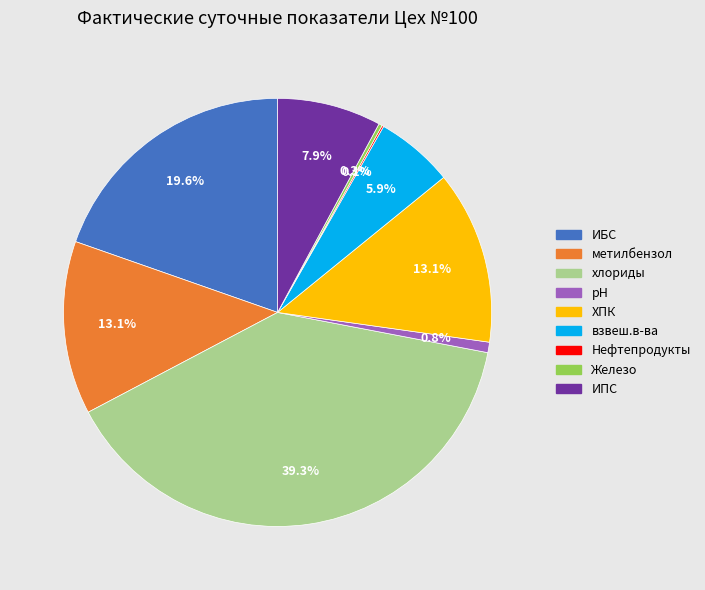

What portion of the pie excludes метилбензол?

86.9%